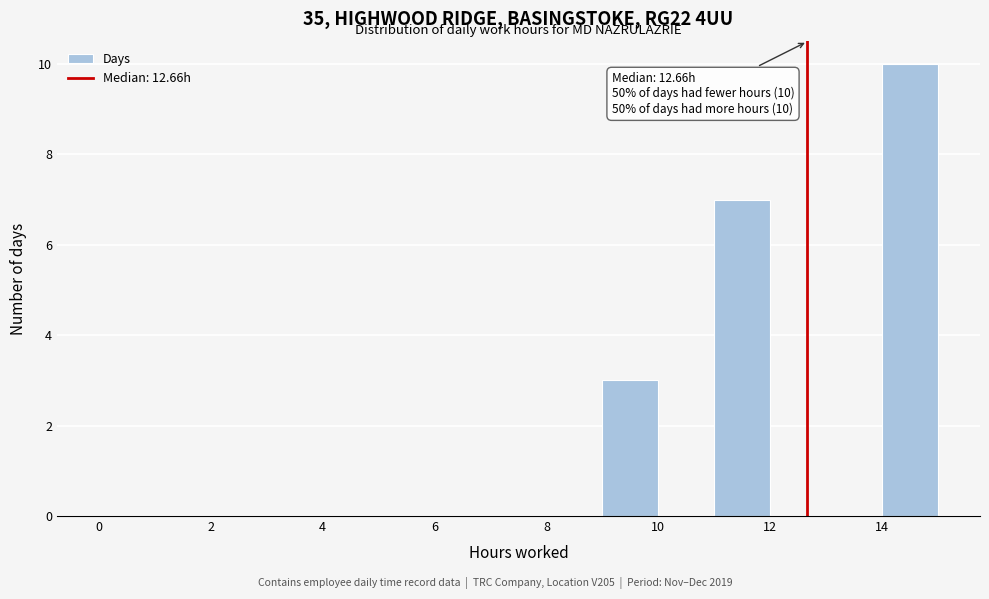

Which range on the x-axis has the tallest bar?

14 to 15